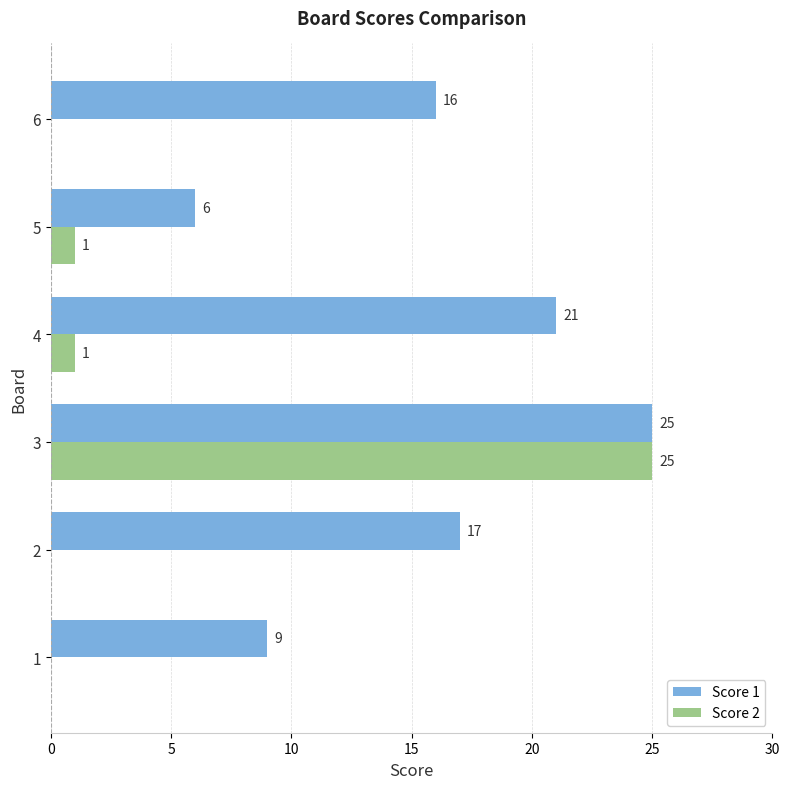

What is the sum of all Score 1 values?

94